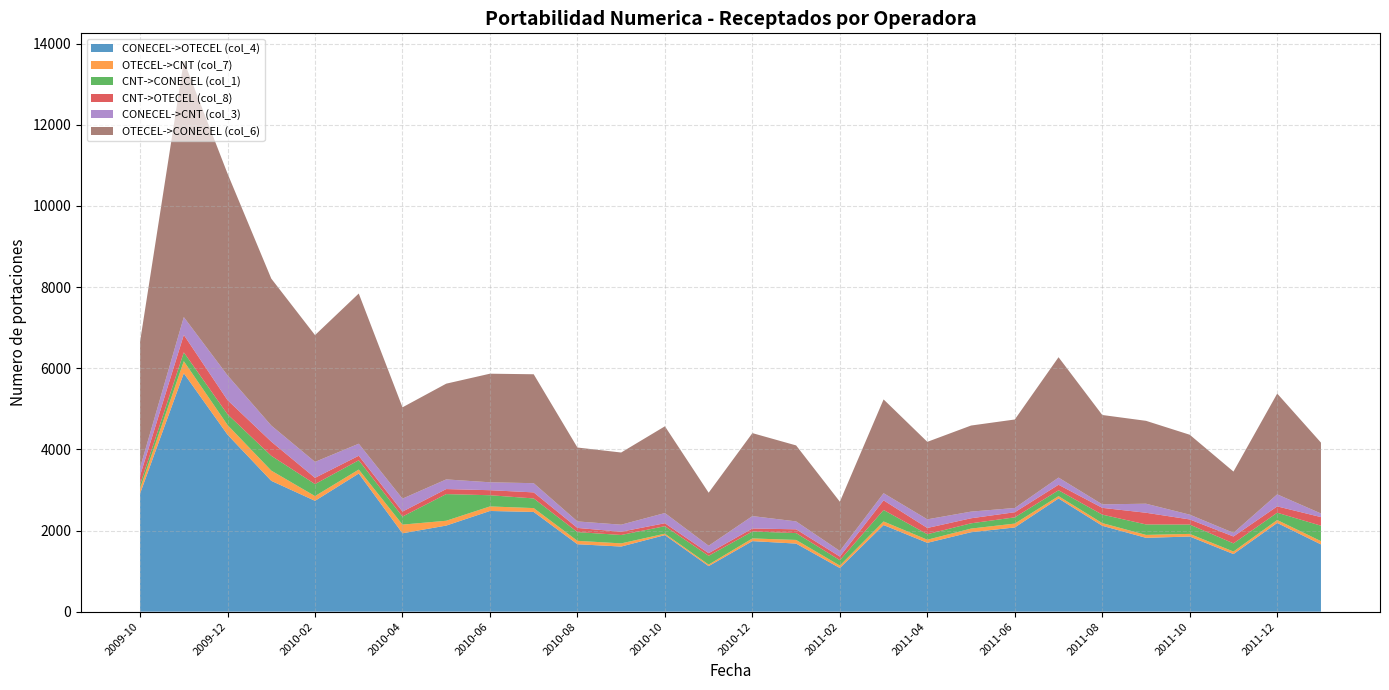

Reading left to right, extract all data points from this chart.

CONECEL->OTECEL (col_4): 2911	5877	4362	3225	2732	3405	1932	2122	2482	2458	1662	1605	1887	1123	1739	1678	1076	2135	1697	1958	2076	2790	2117	1820	1852	1420	2187	1658
OTECEL->CNT (col_7): 124	298	239	252	117	98	214	119	112	95	84	78	35	37	66	90	60	88	76	90	95	58	66	72	65	62	72	80
CNT->CONECEL (col_1): 99	217	264	365	296	229	198	657	276	238	215	207	185	217	171	169	133	283	136	130	154	144	209	258	230	201	180	381
CNT->OTECEL (col_8): 218	430	349	349	154	111	123	124	124	149	103	80	73	64	74	93	89	237	154	124	126	136	167	288	126	170	156	212
CONECEL->CNT (col_3): 197	439	611	397	393	297	319	238	195	227	160	174	251	184	306	195	138	177	213	164	105	177	86	223	118	90	297	89
OTECEL->CONECEL (col_6): 3108	6316	4973	3622	3125	3702	2251	2360	2677	2685	1822	1779	2138	1307	2045	1873	1214	2312	1910	2122	2181	2967	2203	2043	1970	1510	2484	1747